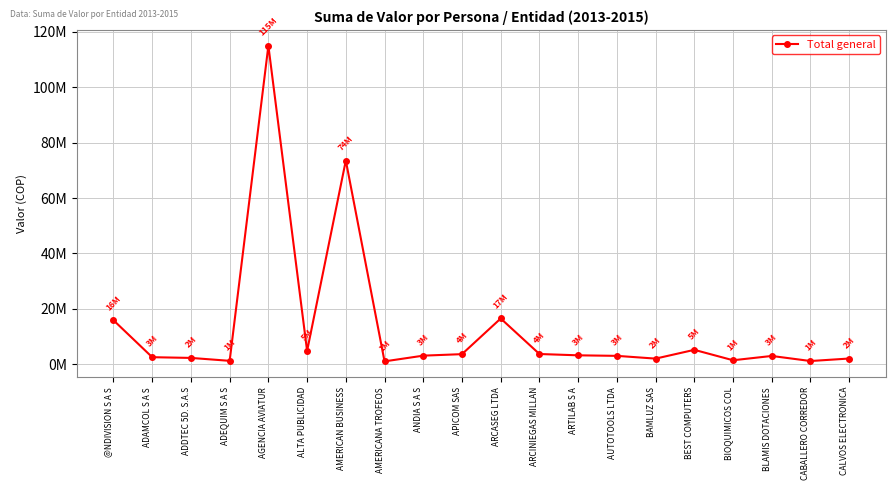

Is this an area chart (filled region under the line)?

No